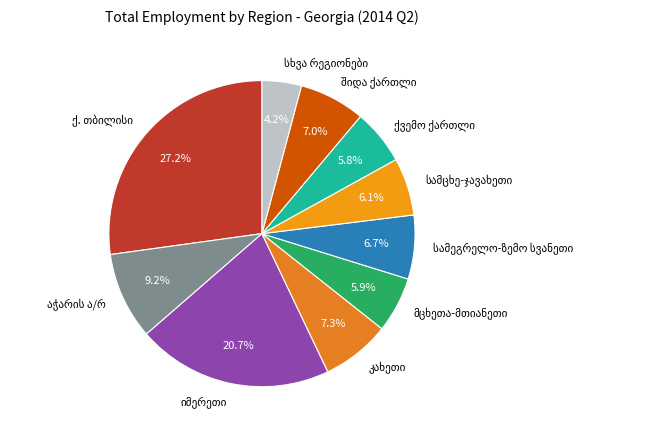

Is there a majority slice in this chart?

No